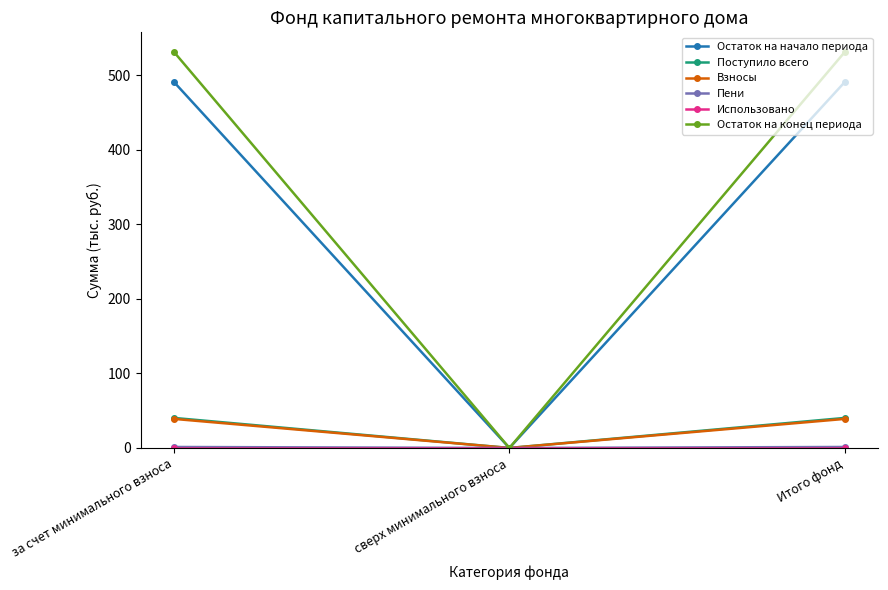

Does the chart have visible grid lines?

No